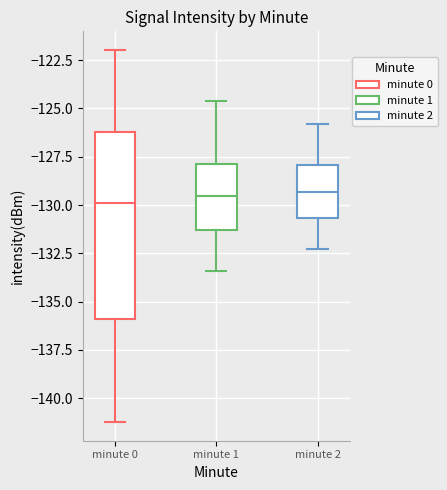

Which box is the tallest, from its lower edge to its upper edge?

minute 0